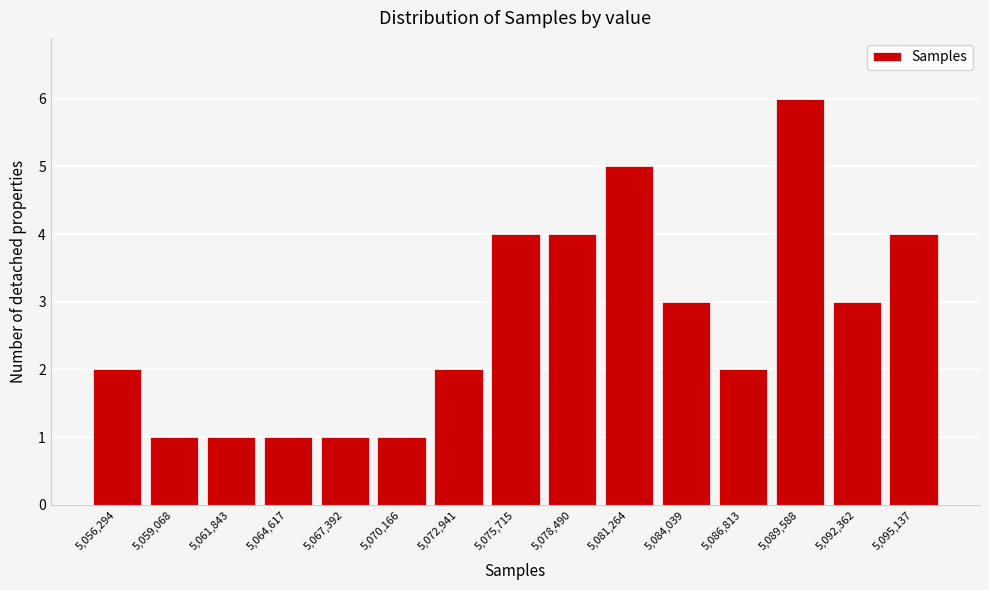

Reading right to left, transcribe all the data shown in this chart.

4	3	6	2	3	5	4	4	2	1	1	1	1	1	2